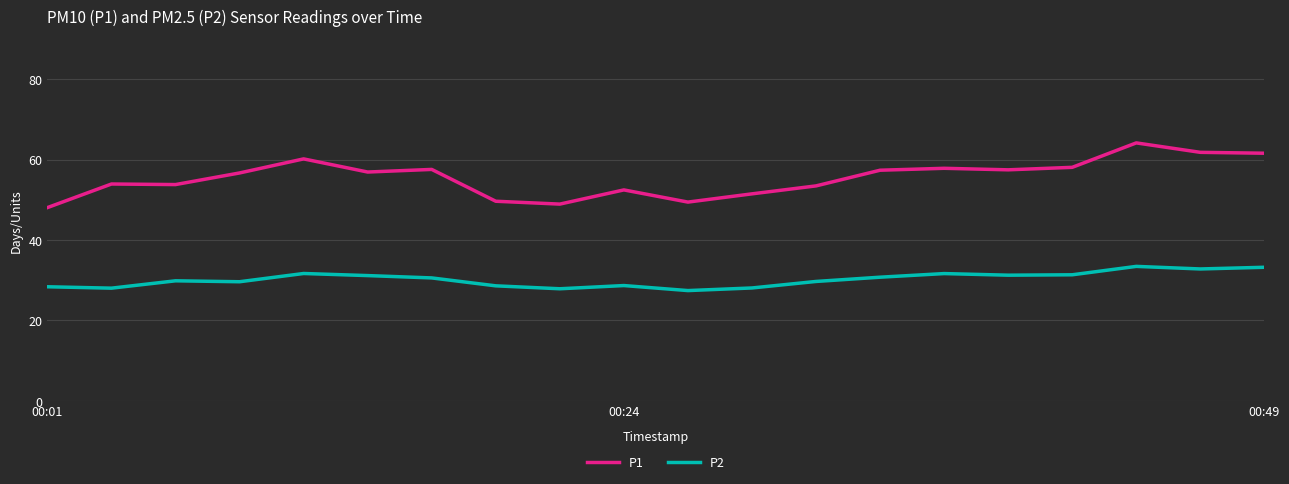

What is the difference between the maximum and minimum values in the P1 series?

16.1